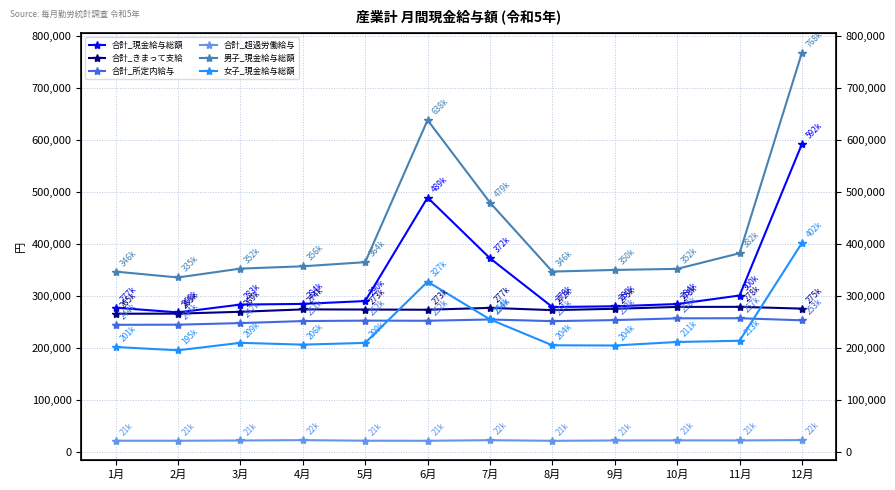

Rank the series at 11月 from lowest to highest value.

合計_超過労働給与, 女子_現金給与総額, 合計_所定内給与, 合計_きまって支給, 合計_現金給与総額, 男子_現金給与総額